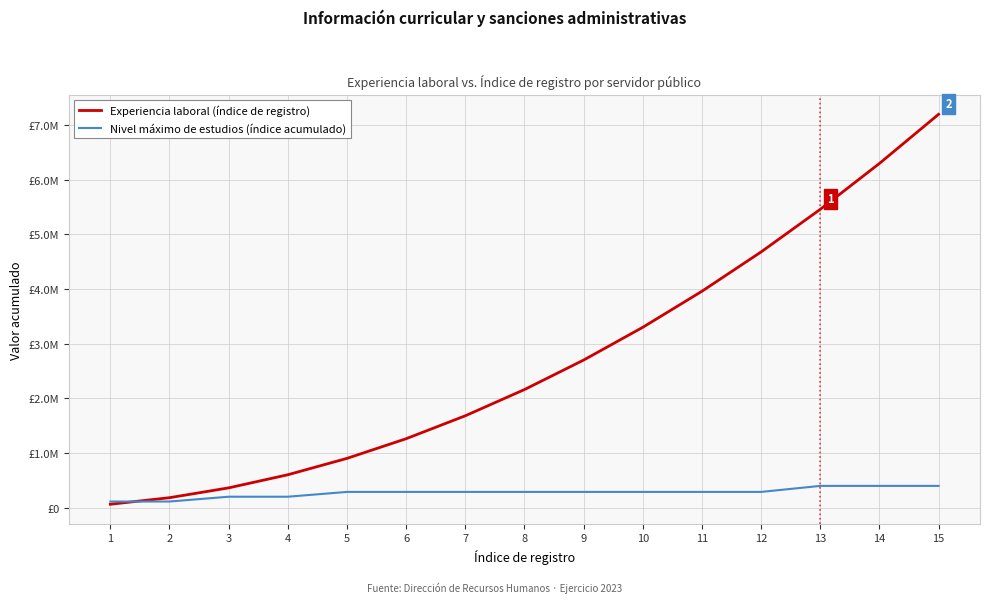

What is the average value of the Experiencia laboral (índice de registro) series?

2720000